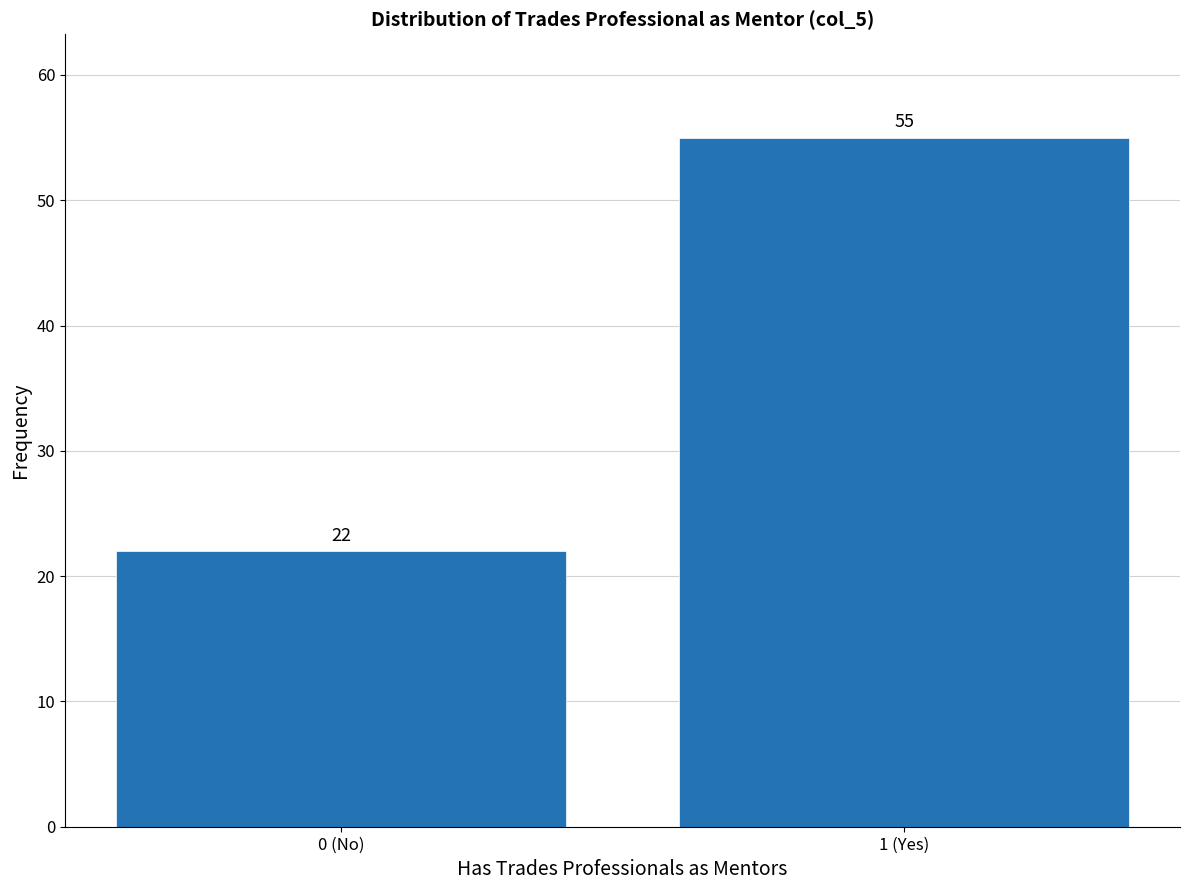

Reading left to right, list all the values displayed in this chart.

0 (No)=22	1 (Yes)=55